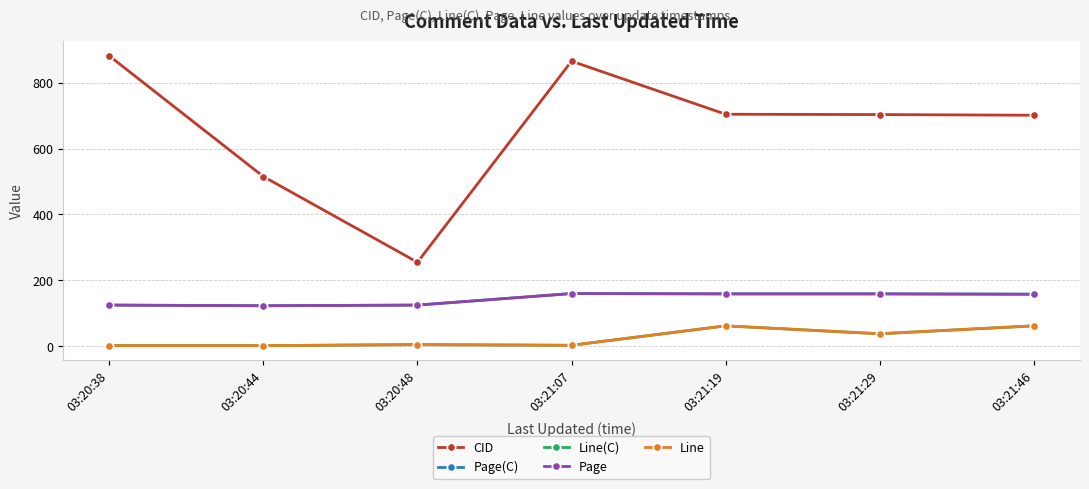

What are all the series names shown in the legend?

CID, Page(C), Line(C), Page, Line